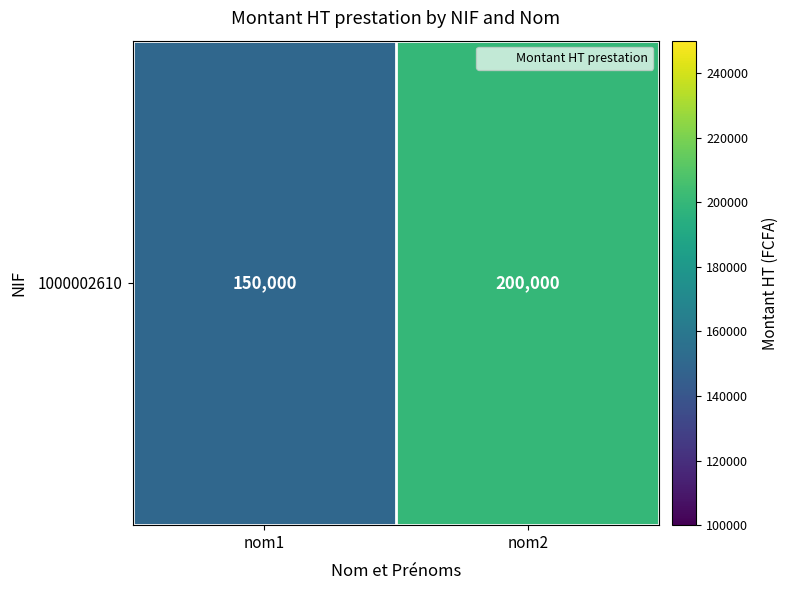

Is it true that the value at nom1 is 58368?

False